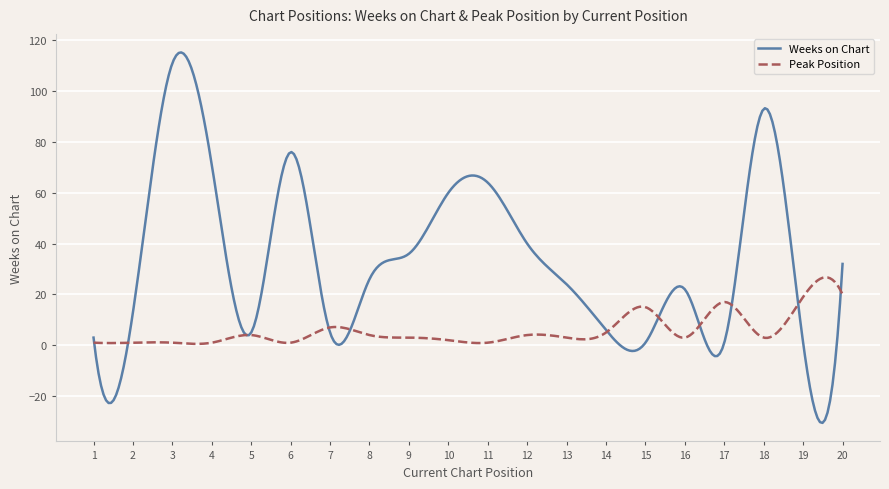

Does the chart display data point markers on the line(s)?

No